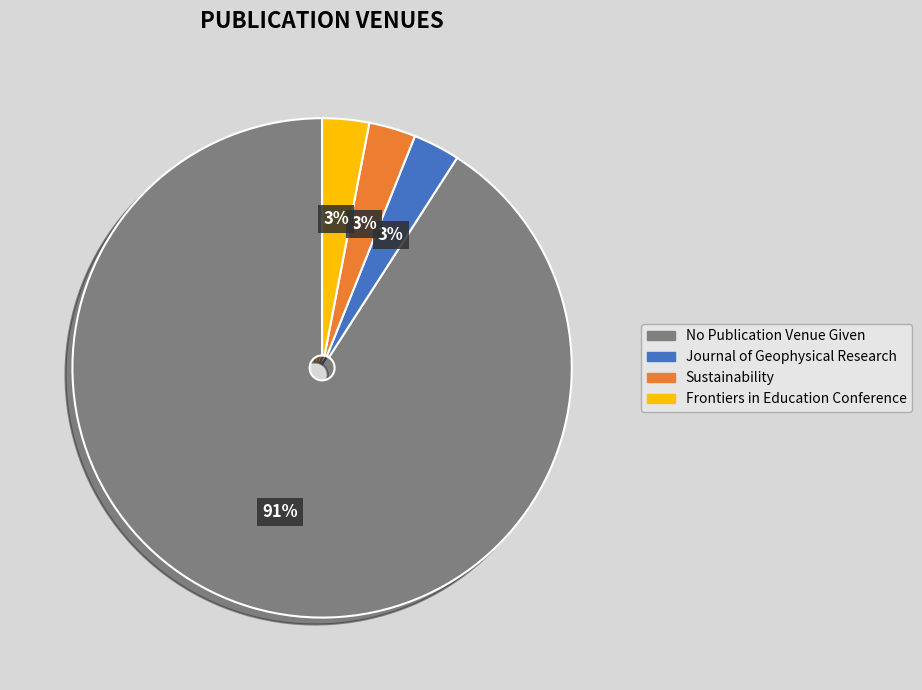

What is the largest slice in the pie chart?

No Publication Venue Given